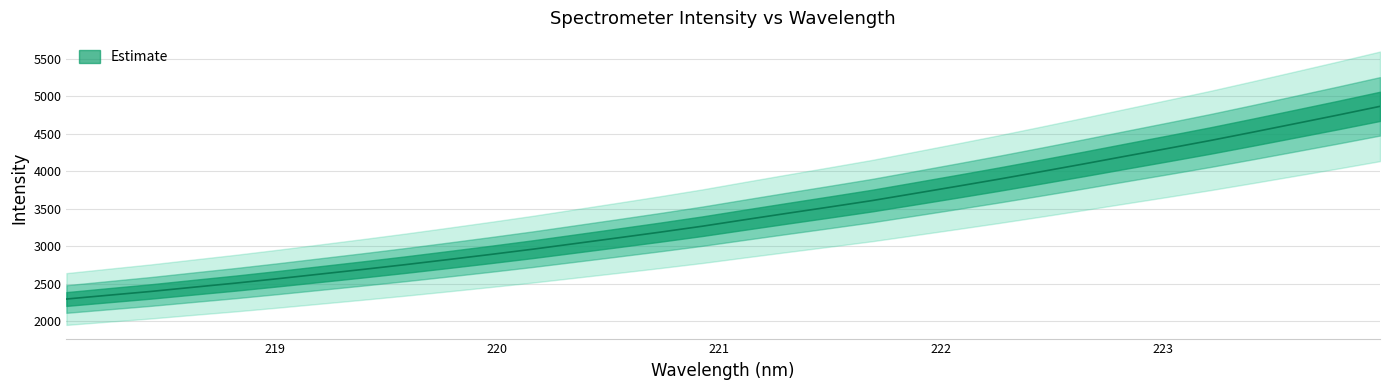

How many data points does each series have?

32